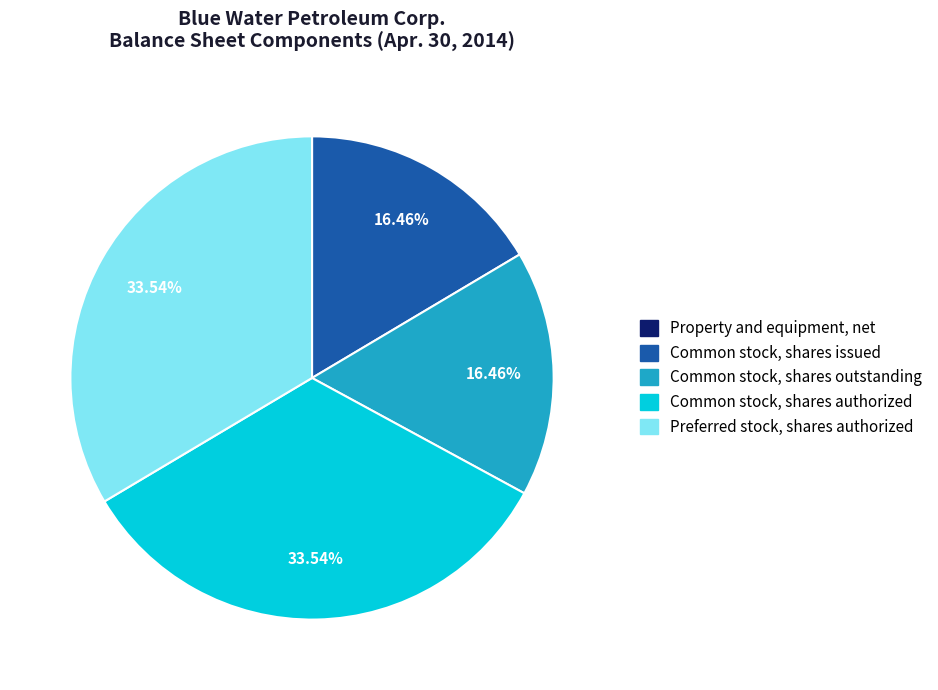

Combined, do Common stock, shares outstanding and Common stock, shares issued account for over 50%?

No